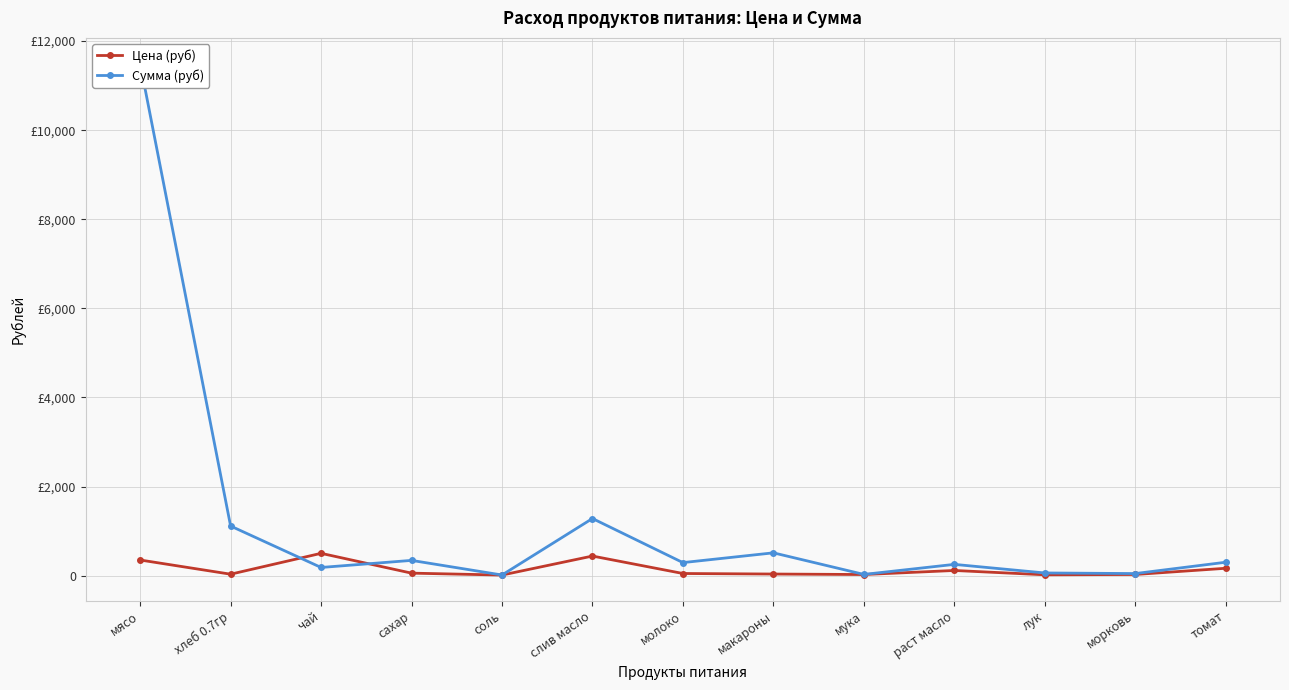

Where is the first local minimum for Сумма (руб)?

чай